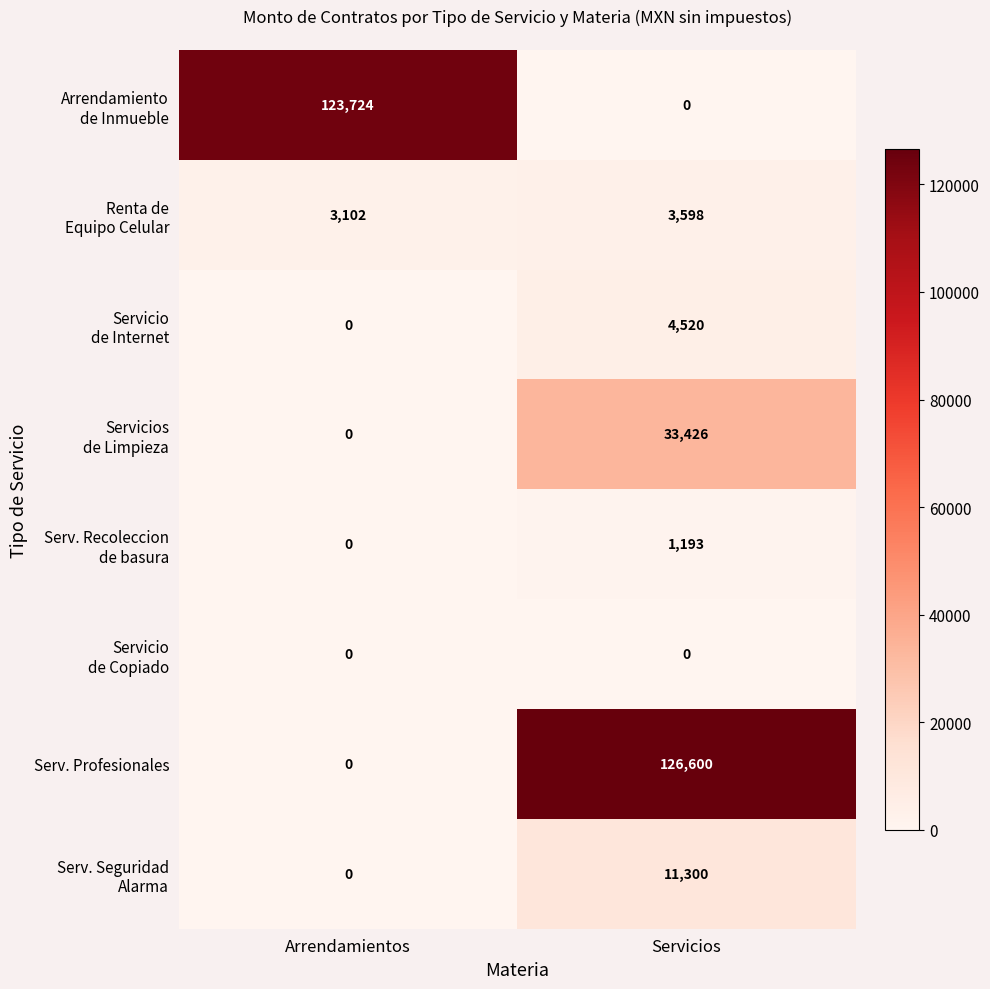

What is the difference between the highest and lowest values at Arrendamientos?

123724